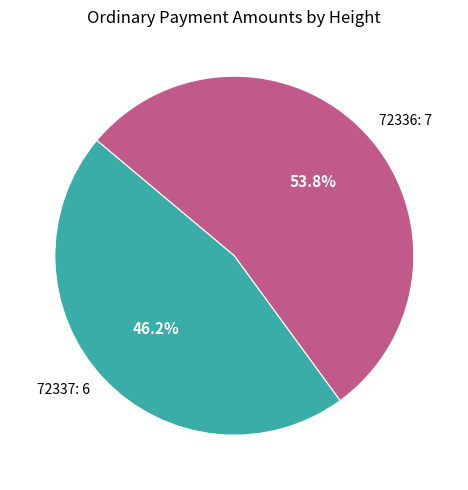

What is the smallest slice in the pie chart?

72337